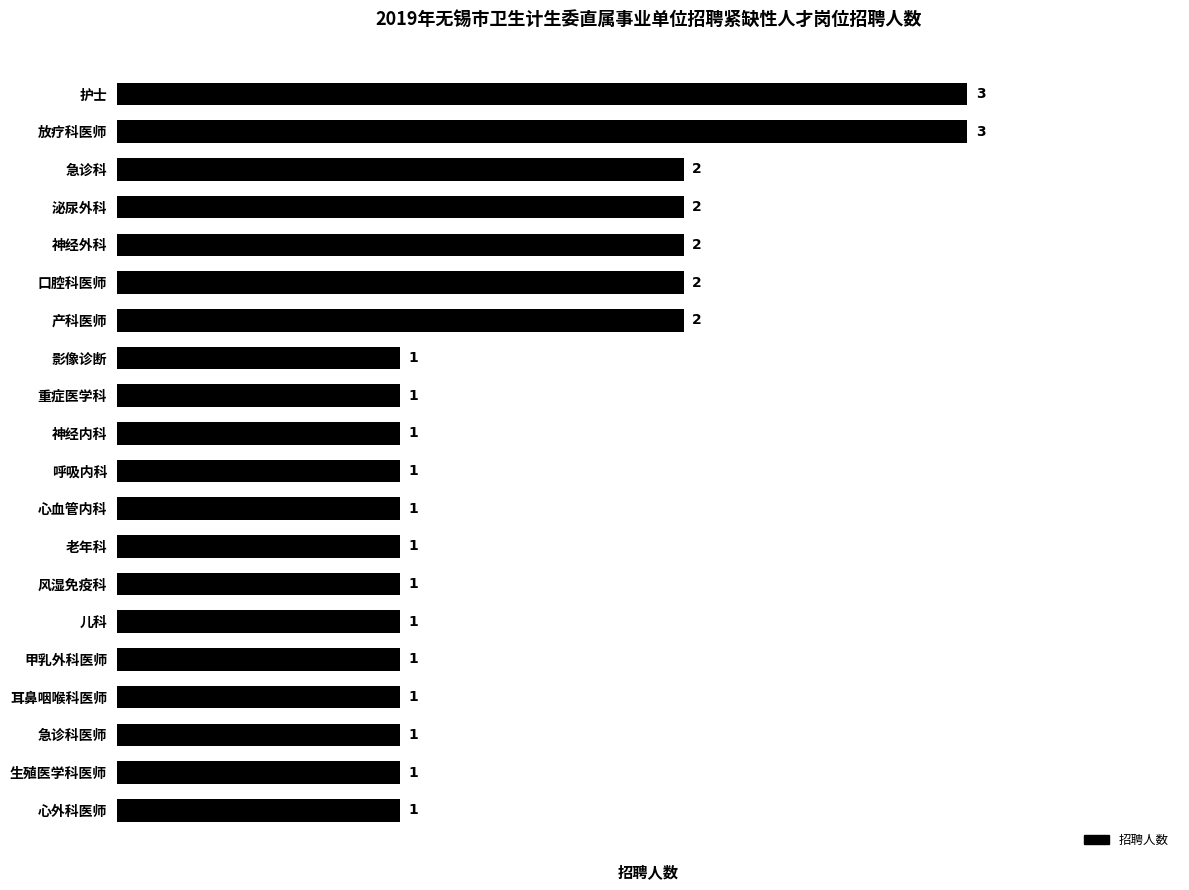

The chart shows a value of 1 at 风湿免疫科. True or false?

True